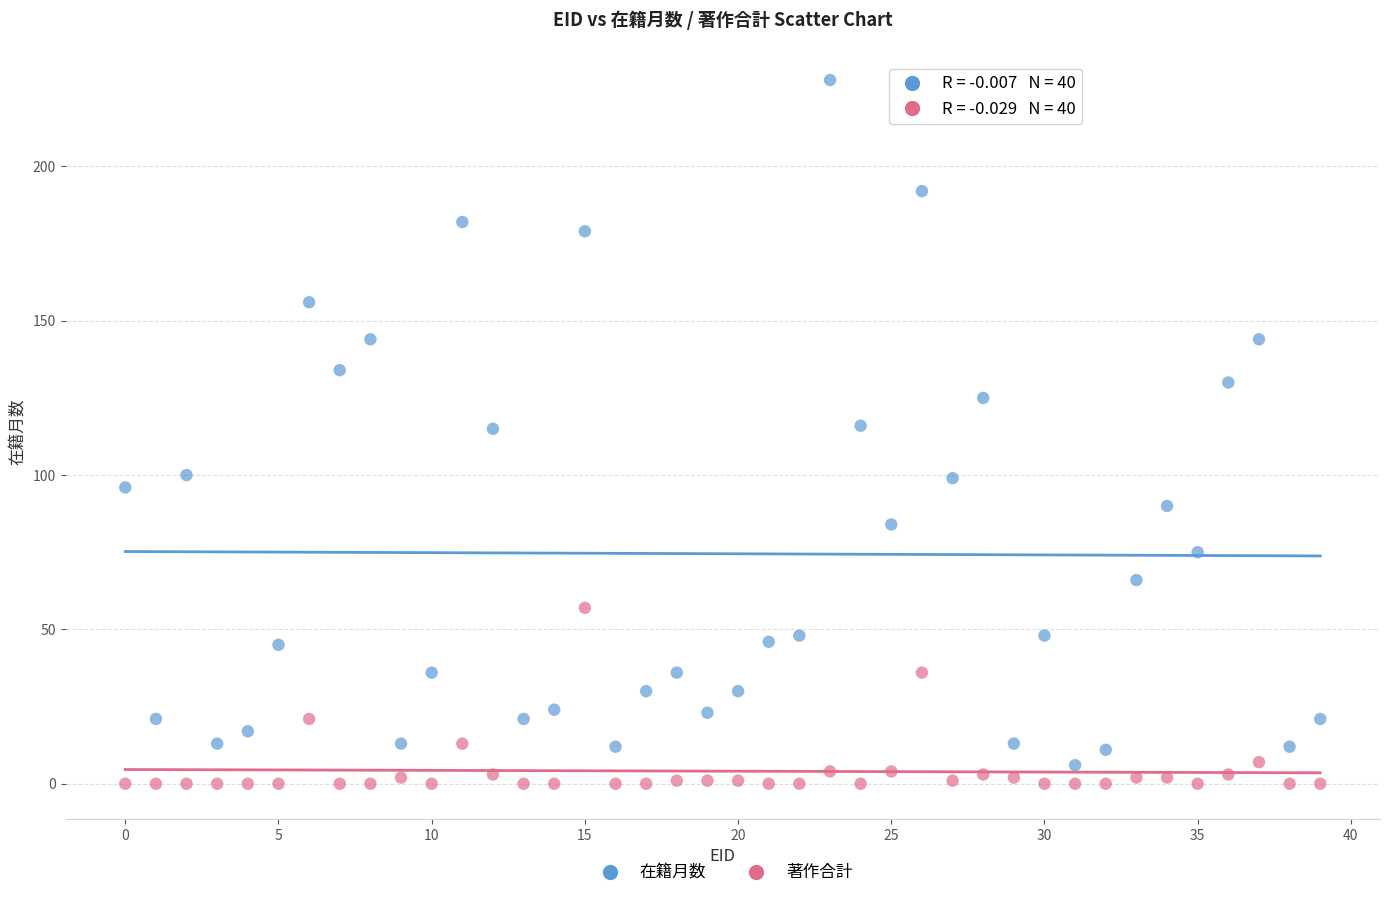

What are all the series names shown in the legend?

在籍月数, 著作合計